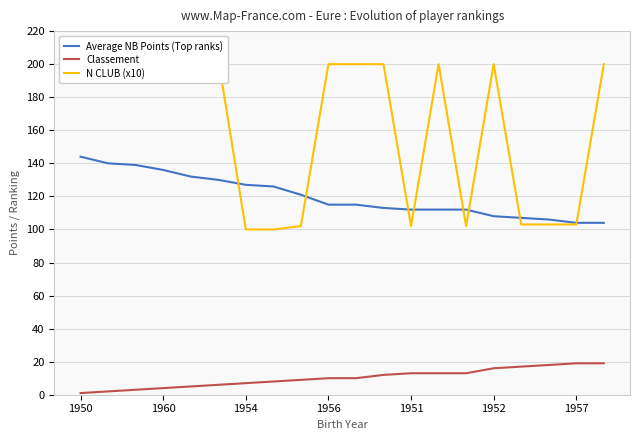

At how many categories does at least one series exceed 48?

20